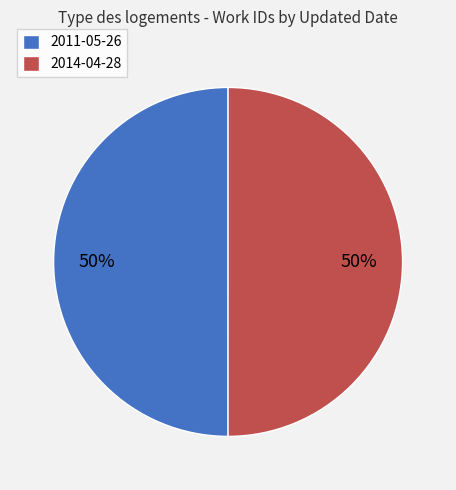

Approximately how many times larger is the value at 2014-04-28 compared to 2011-05-26?

1.0